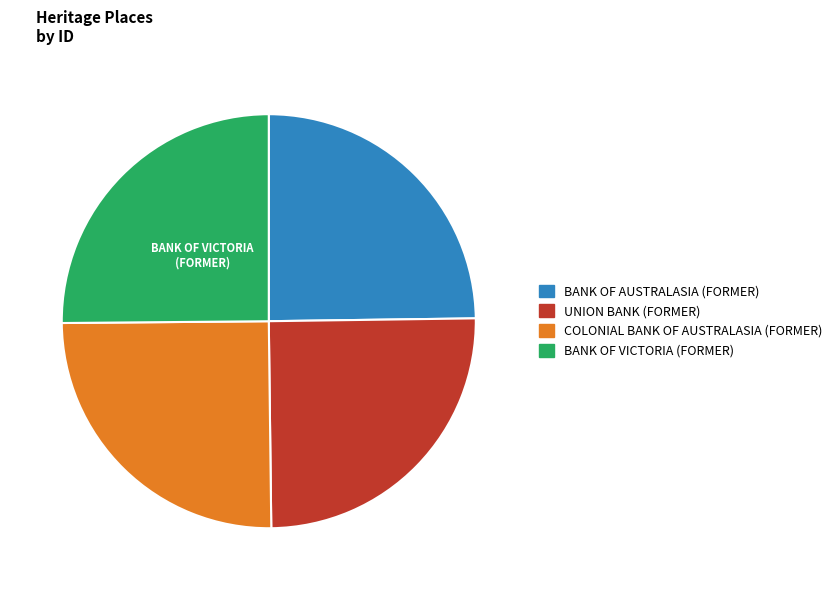

Is there a majority slice in this chart?

No